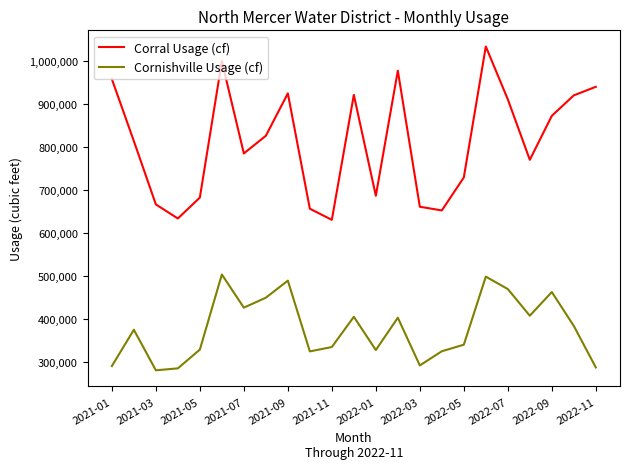

True or false: Corral Usage (cf) and Cornishville Usage (cf) cross at least once.

False